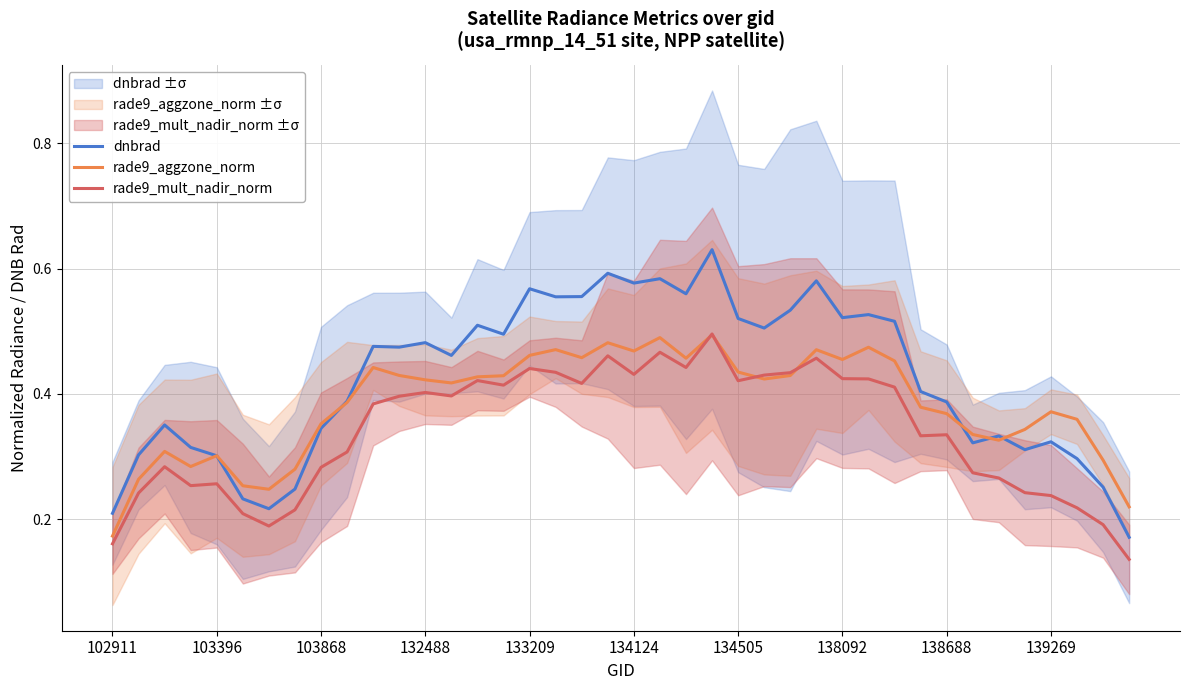

Reading left to right, what are all the values shown in this chart?

dnbrad: 0.2	0.3	0.4	0.3	0.3	0.2	0.2	0.2	0.3	0.4	0.5	0.5	0.5	0.5	0.5	0.5	0.6	0.6	0.6	0.6	0.6	0.6	0.6	0.6	0.5	0.5	0.5	0.6	0.5	0.5	0.5	0.4	0.4	0.3	0.3	0.3	0.3	0.3	0.3	0.2
rade9_aggzone_norm: 0.2	0.3	0.3	0.3	0.3	0.3	0.2	0.3	0.4	0.4	0.4	0.4	0.4	0.4	0.4	0.4	0.5	0.5	0.5	0.5	0.5	0.5	0.5	0.5	0.4	0.4	0.4	0.5	0.5	0.5	0.5	0.4	0.4	0.3	0.3	0.3	0.4	0.4	0.3	0.2
rade9_mult_nadir_norm: 0.2	0.2	0.3	0.3	0.3	0.2	0.2	0.2	0.3	0.3	0.4	0.4	0.4	0.4	0.4	0.4	0.4	0.4	0.4	0.5	0.4	0.5	0.4	0.5	0.4	0.4	0.4	0.5	0.4	0.4	0.4	0.3	0.3	0.3	0.3	0.2	0.2	0.2	0.2	0.1